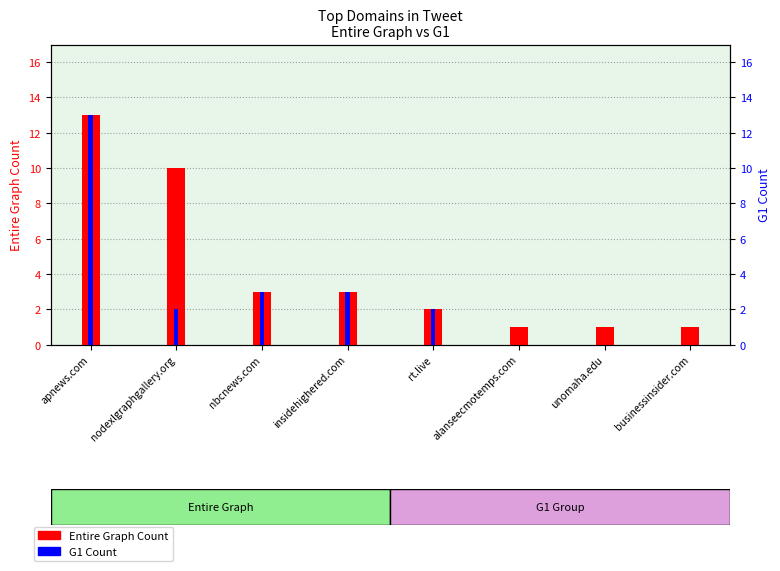

What is the difference between the Entire Graph Count values at businessinsider.com and apnews.com?

12